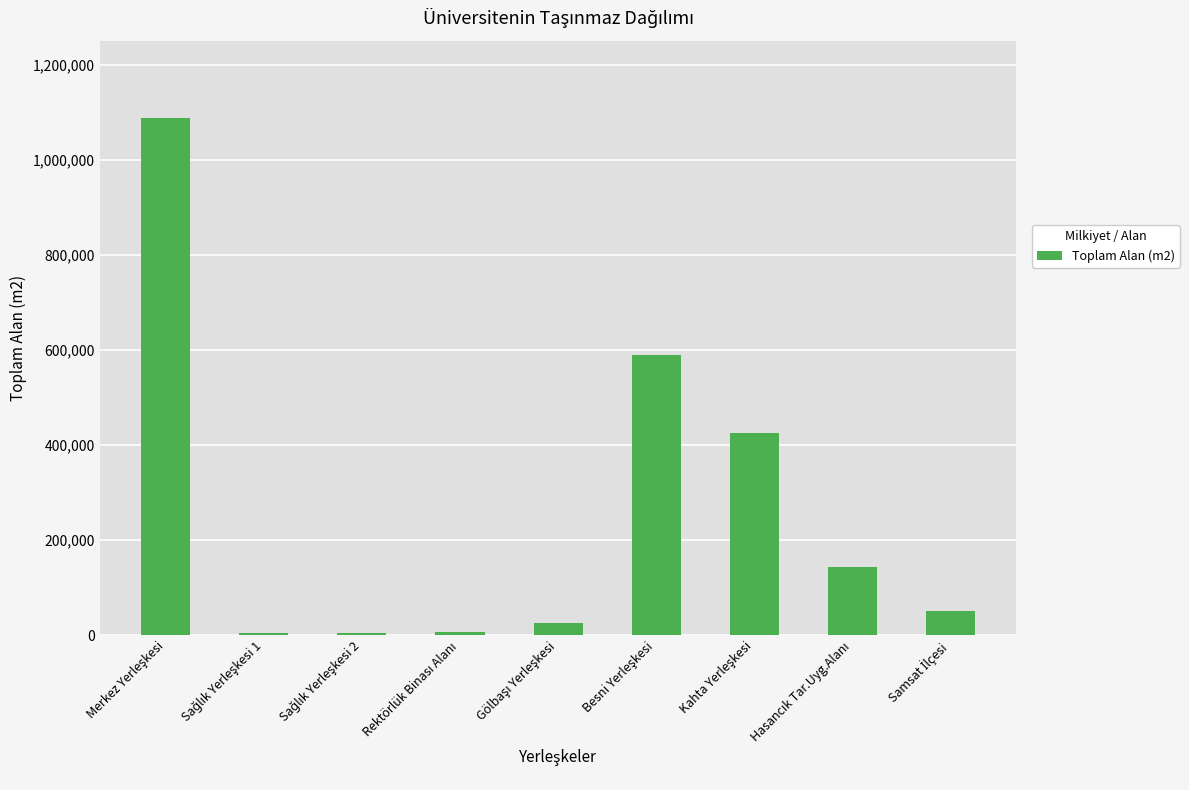

What is the maximum value shown in the chart?

1087460